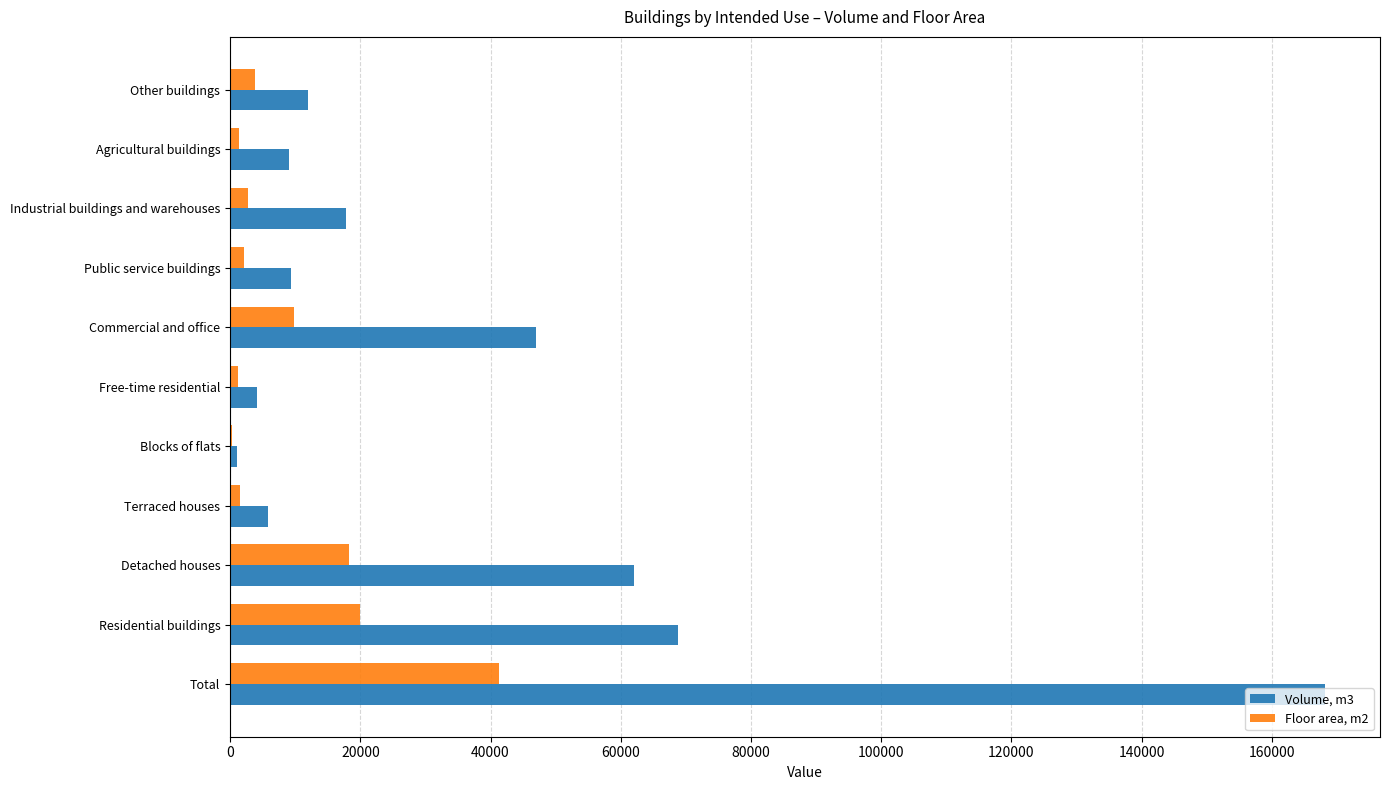

Which label corresponds to the largest value in the chart?

Total